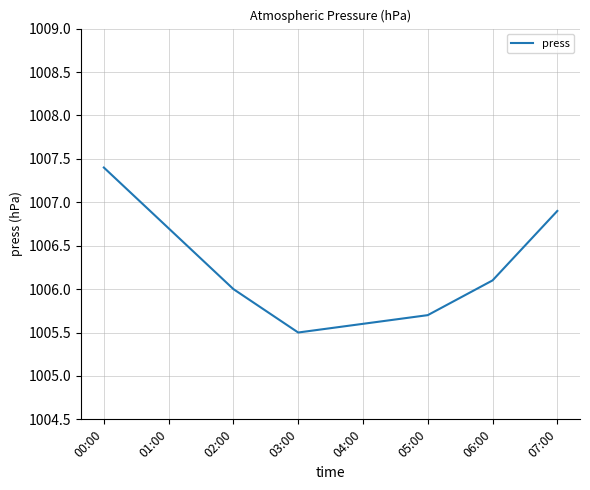

Rank the categories by value from highest to lowest.

00:00, 07:00, 01:00, 06:00, 02:00, 05:00, 04:00, 03:00